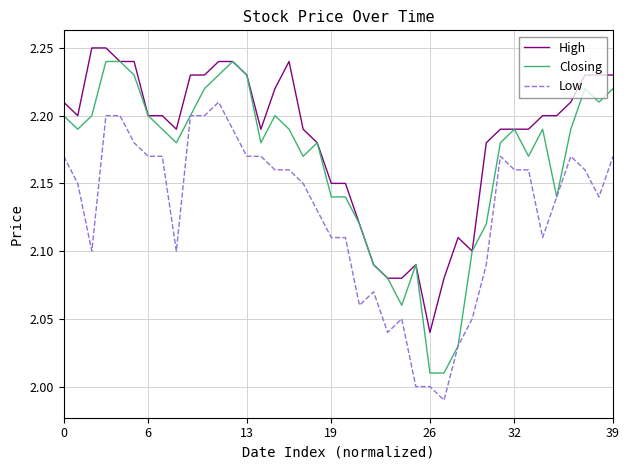

Which series has the largest total across all categories?

High